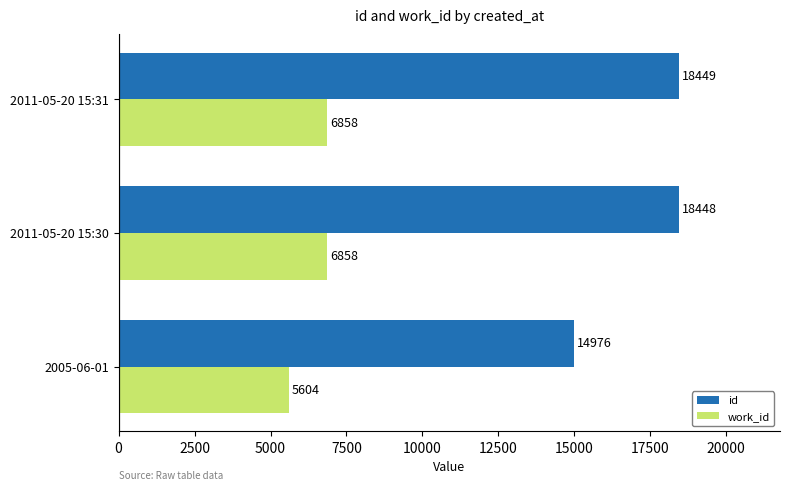

How many data points does each series have?

3